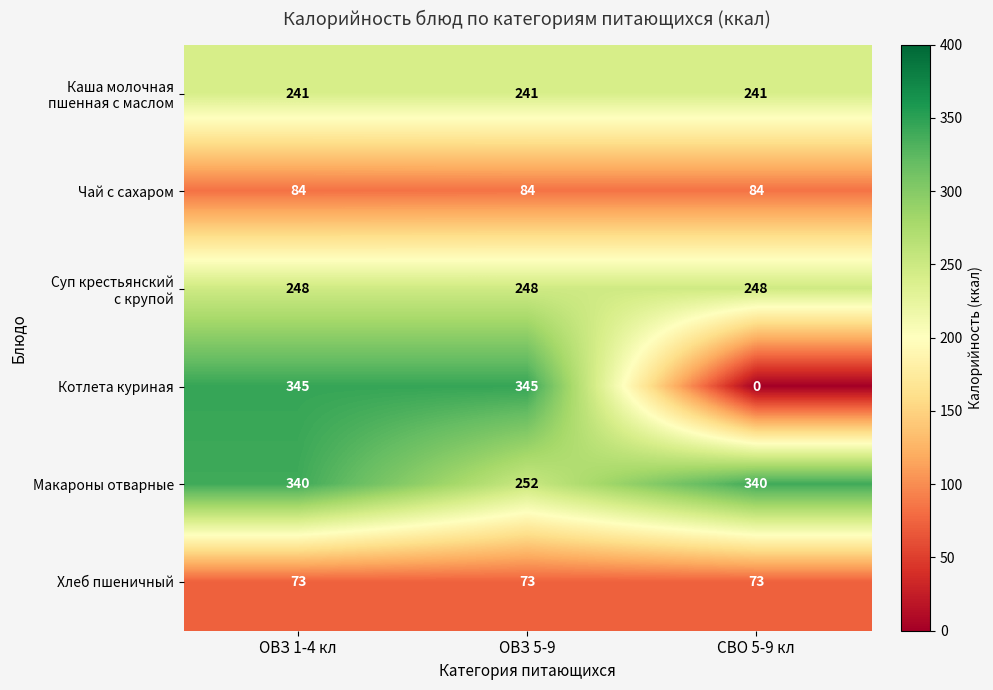

Is it true that Хлеб пшеничный equals 73 at СВО 5-9 кл?

True